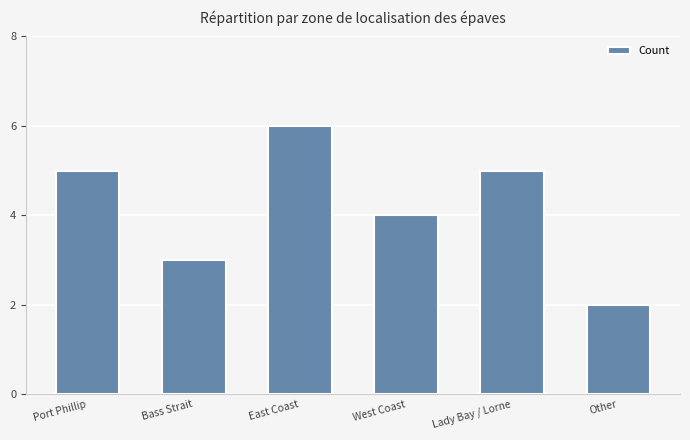

How many series are shown in this chart?

1